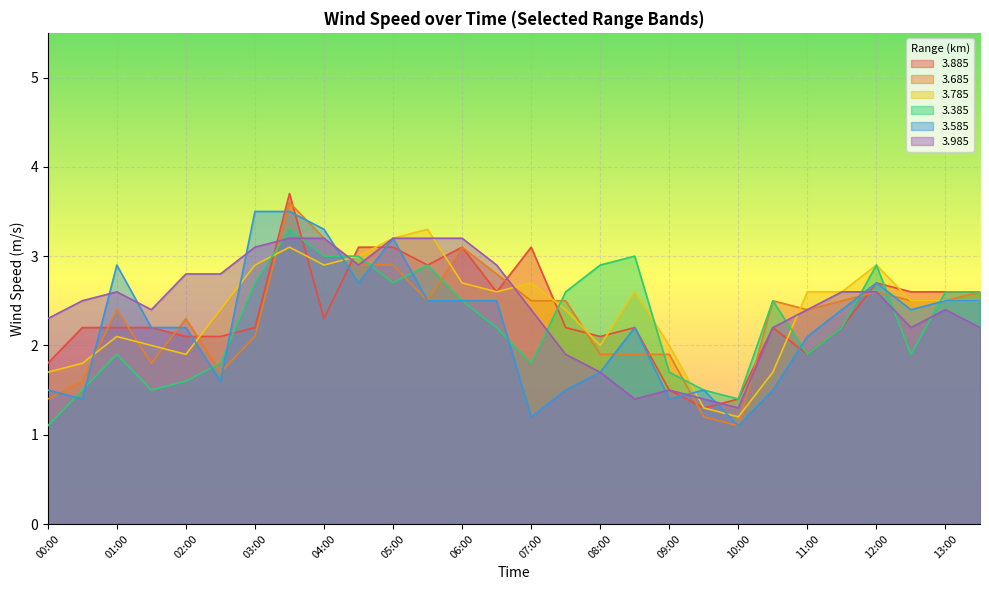

What is the value of the 3.785 point at the 20th from the left?

1.3